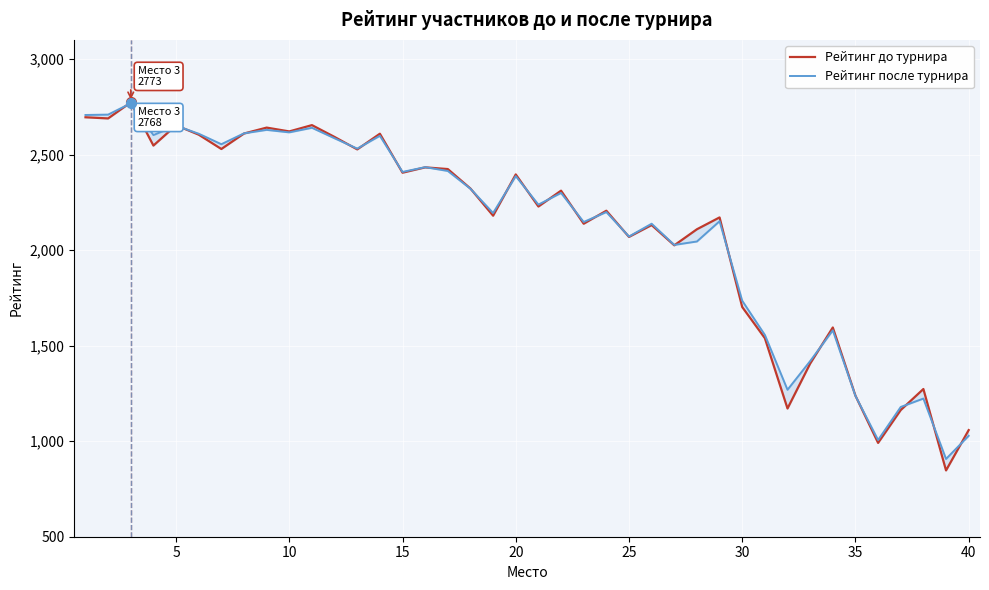

Between 25 and 35, which is larger?

25